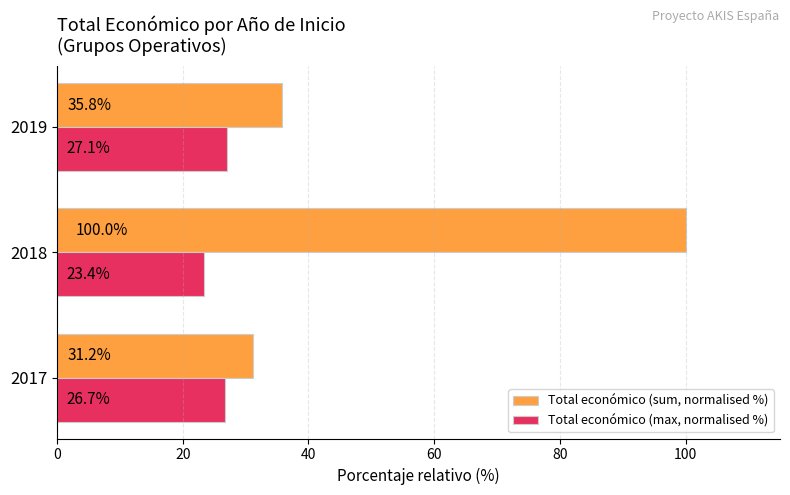

True or false: Total económico (max, normalised %) has a value of 27.1 at 2019.

True